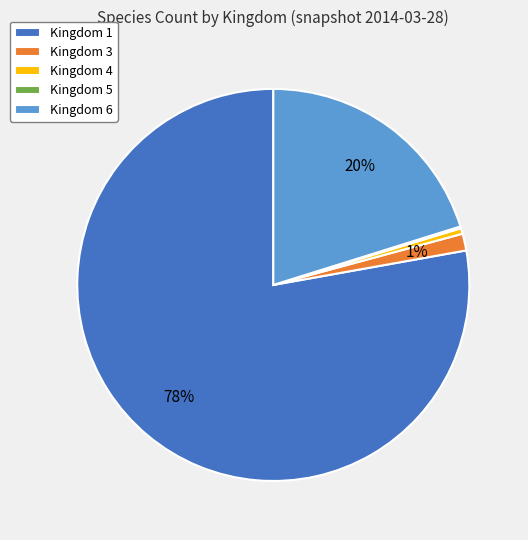

What percentage is the Kingdom 3 slice, to the nearest percent?

1%